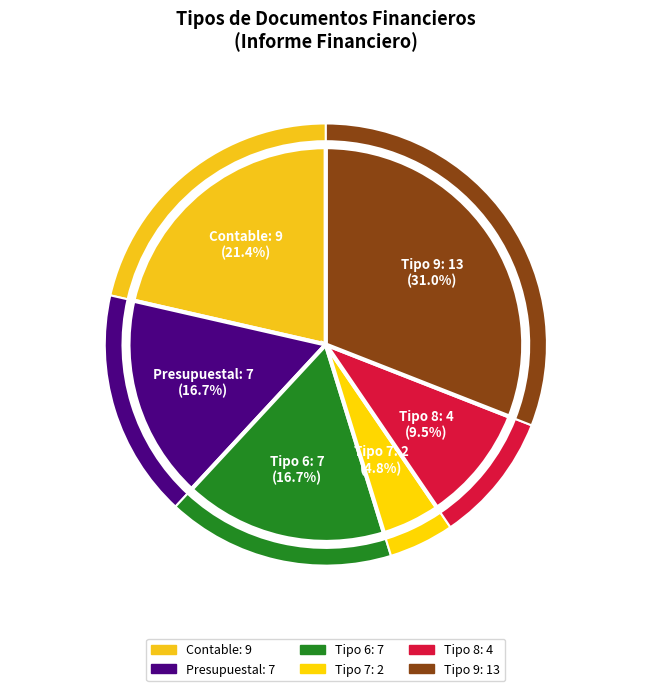

Is there any slice that represents more than half of the pie?

No